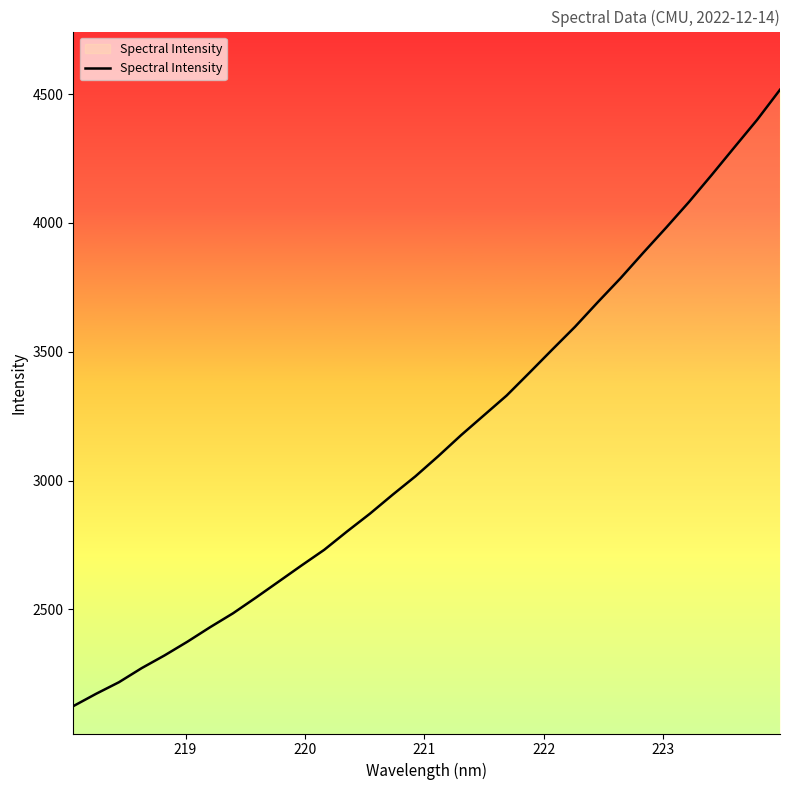

How many series are shown in this chart?

1